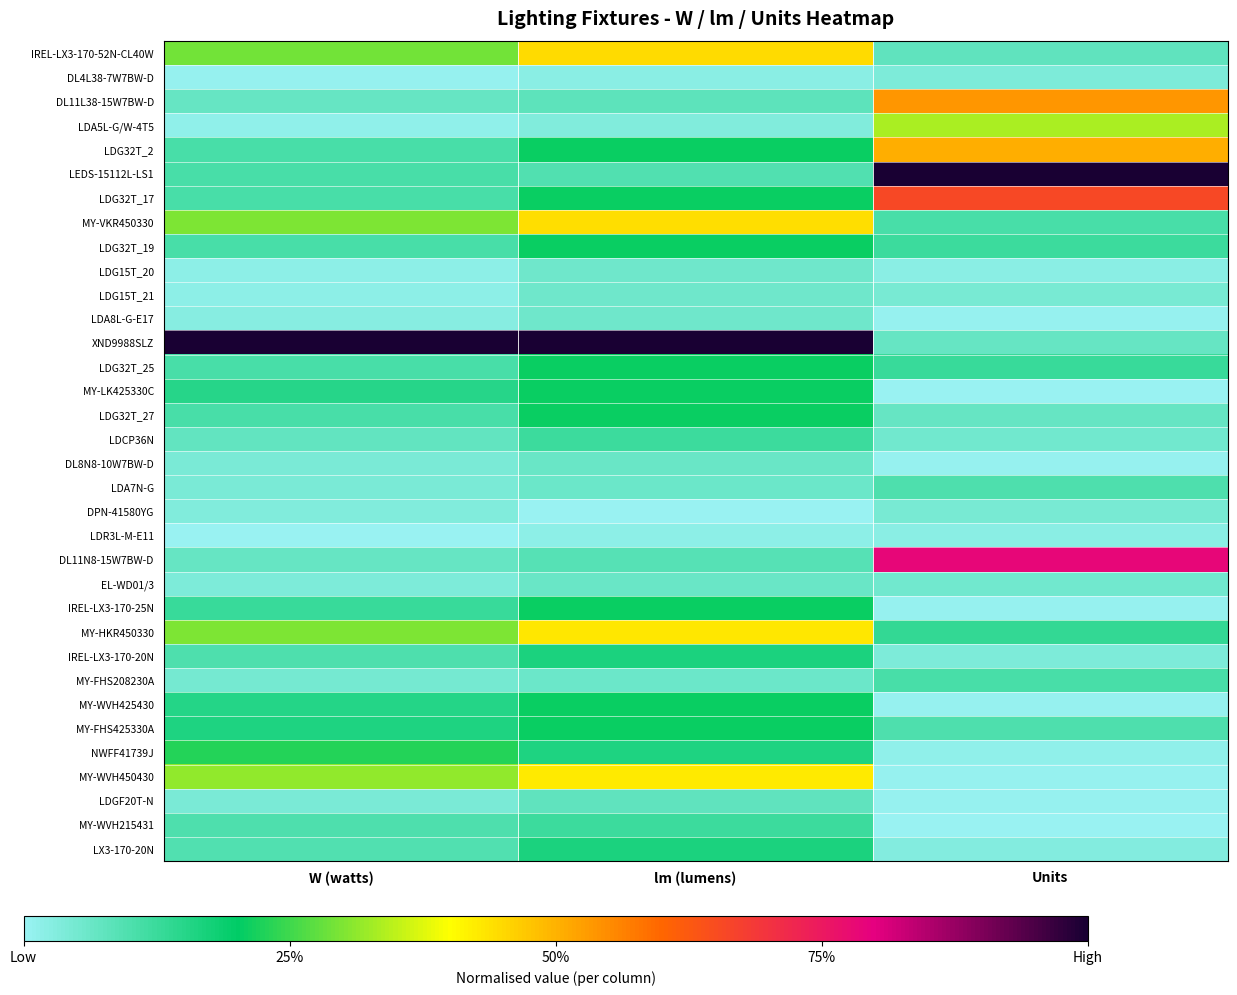

How many series are shown in this chart?

34